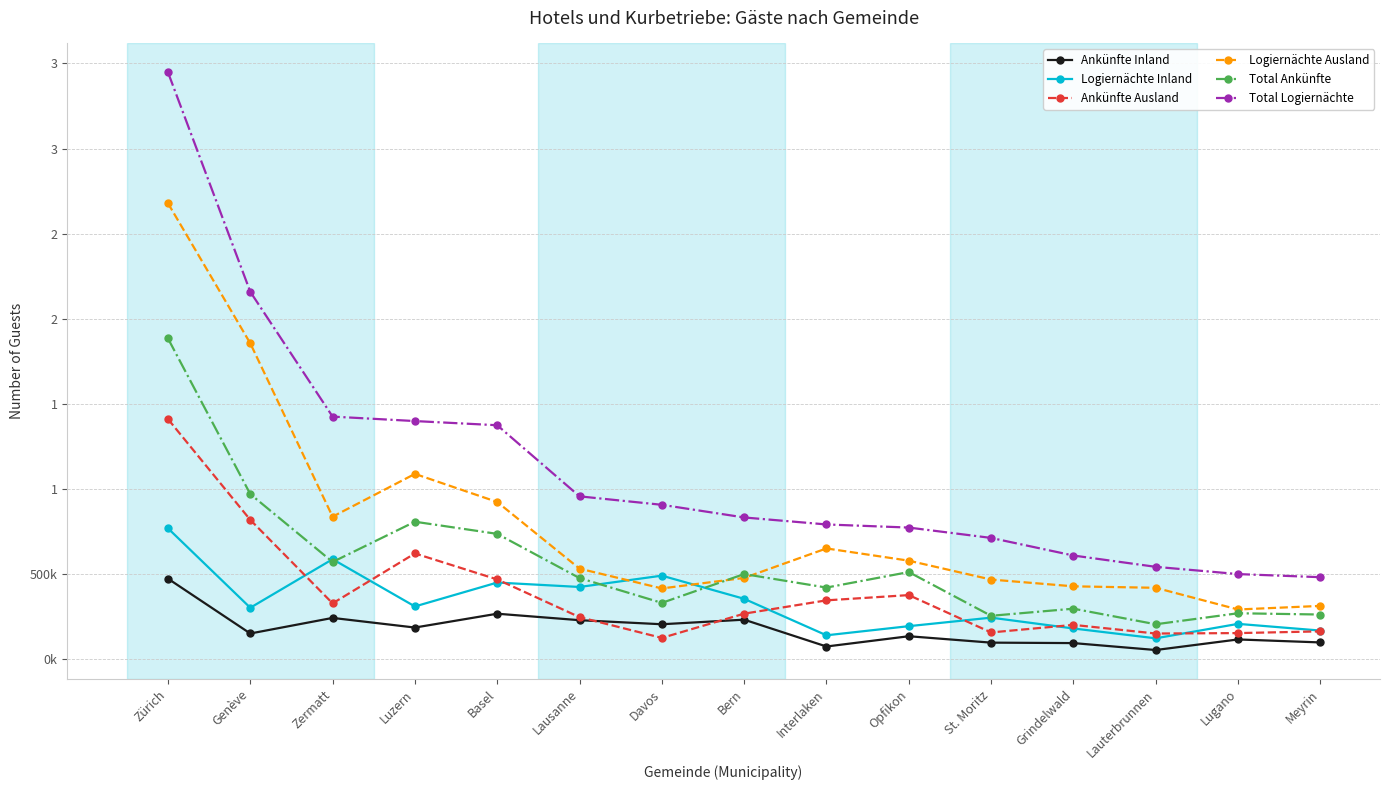

True or false: Ankünfte Inland and Total Ankünfte intersect in this chart.

False